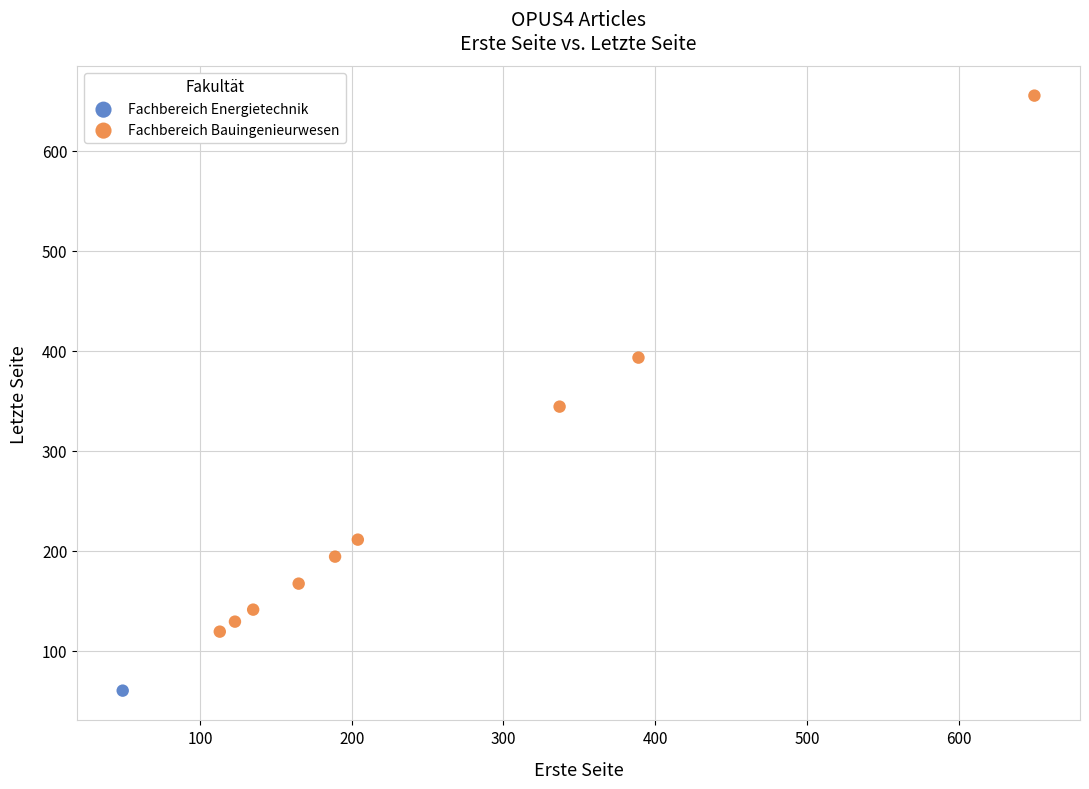

What are all the series names shown in the legend?

Fachbereich Energietechnik, Fachbereich Bauingenieurwesen